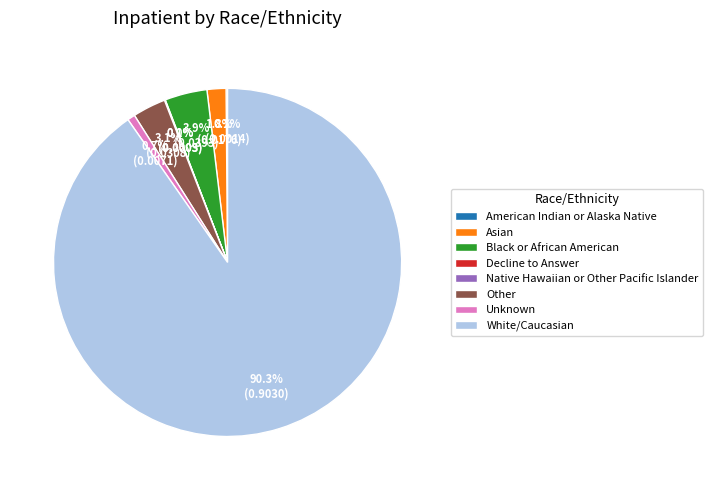

Between Black or African American and Asian, which is larger?

Black or African American